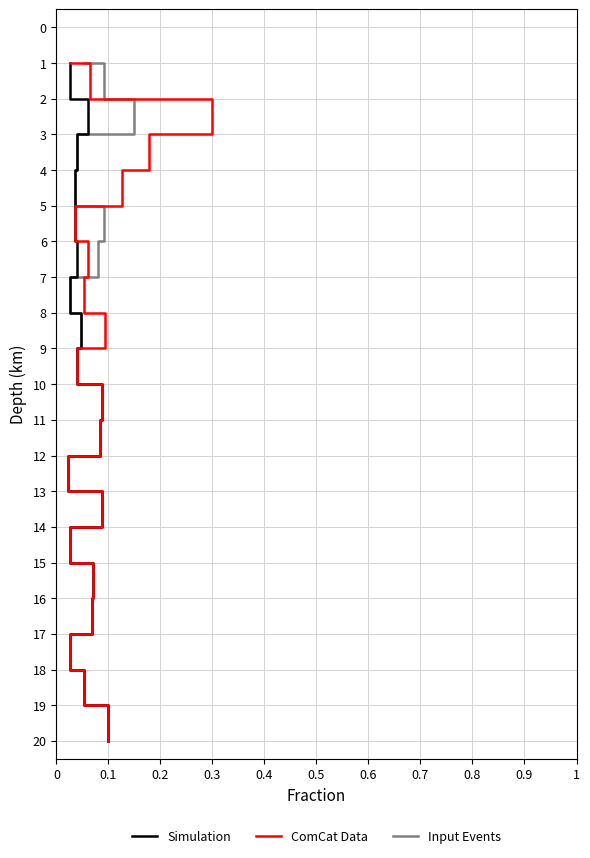

How many lines are shown in the chart?

3